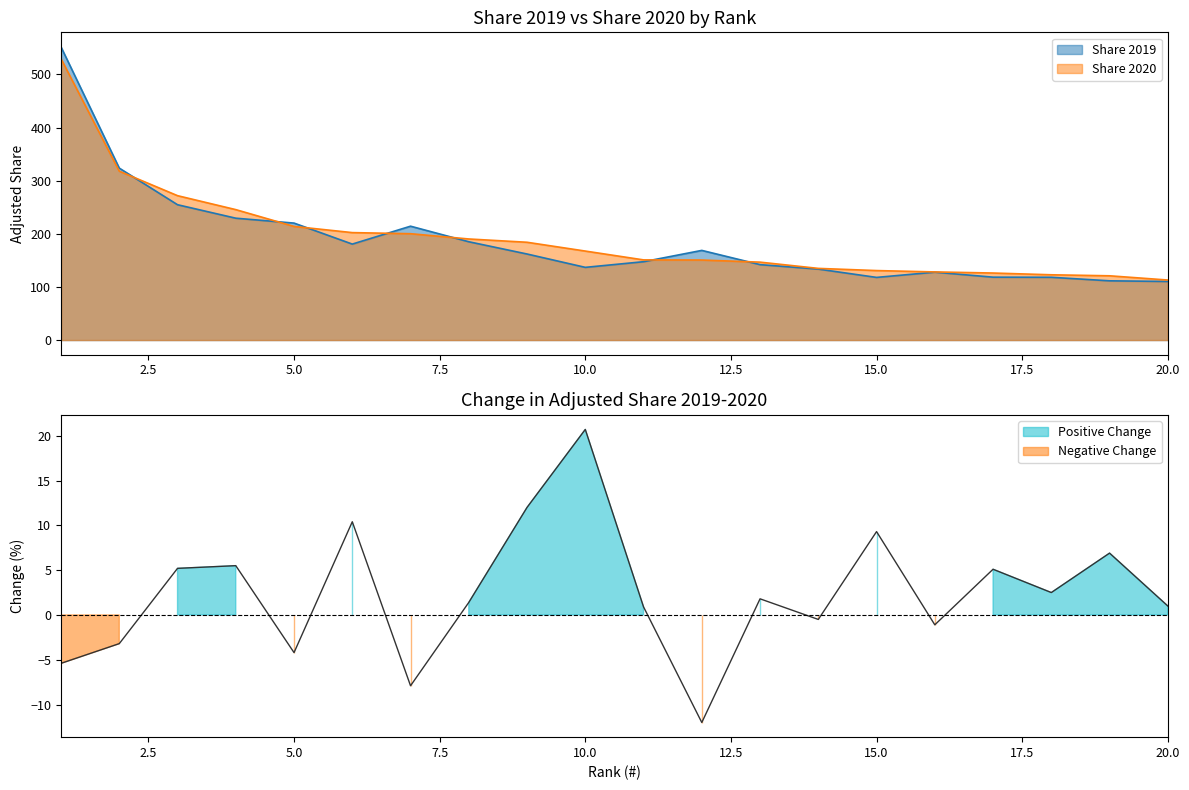

What is the value of the Change in Adjusted Share 2019-2020 point at the 18th from the left?

2.5